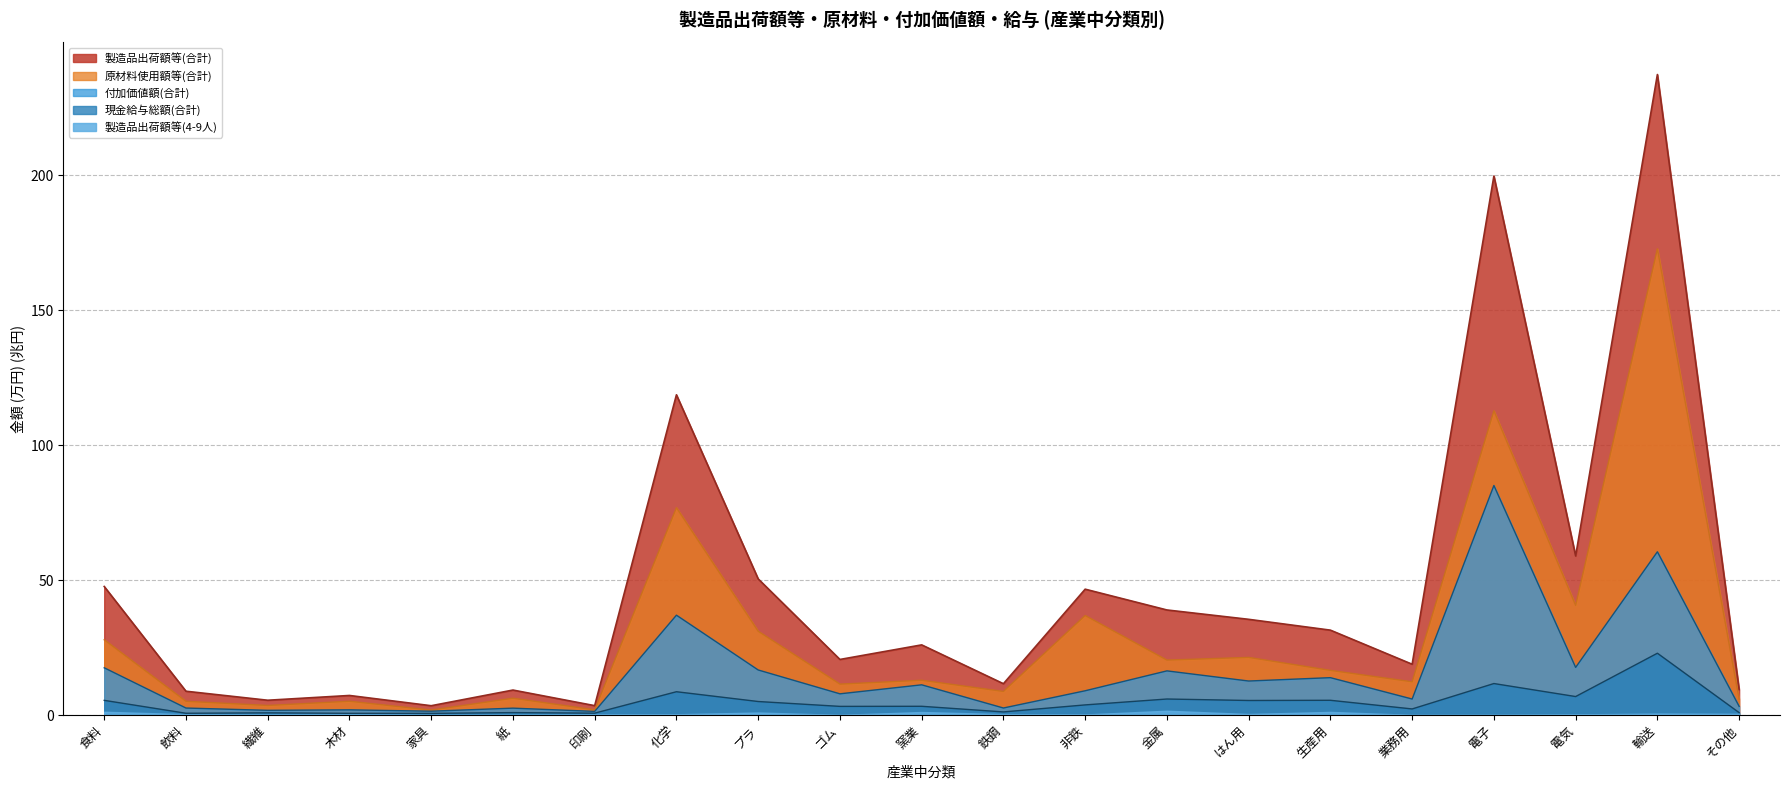

True or false: 原材料使用額等(合計) and 現金給与総額(合計) intersect in this chart.

False